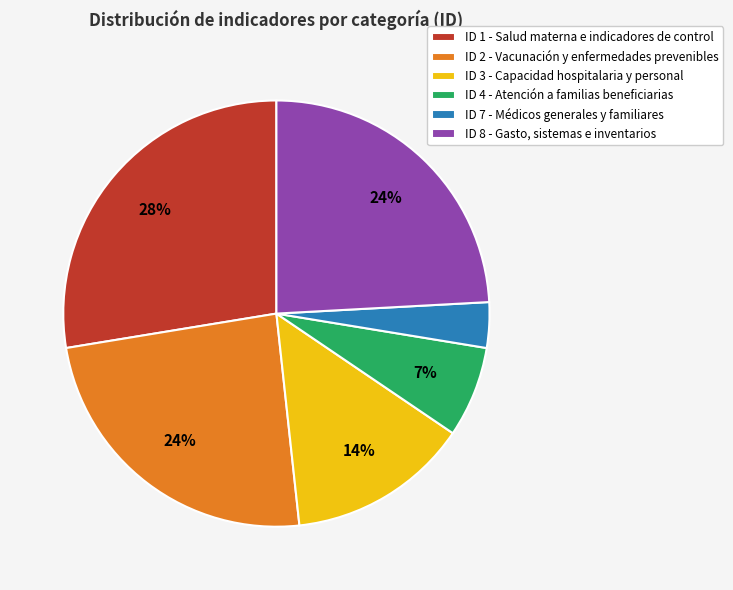

To the nearest percent, what is the difference between the ID 7 - Médicos generales y familiares and ID 8 - Gasto, sistemas e inventarios slice percentages?

21%